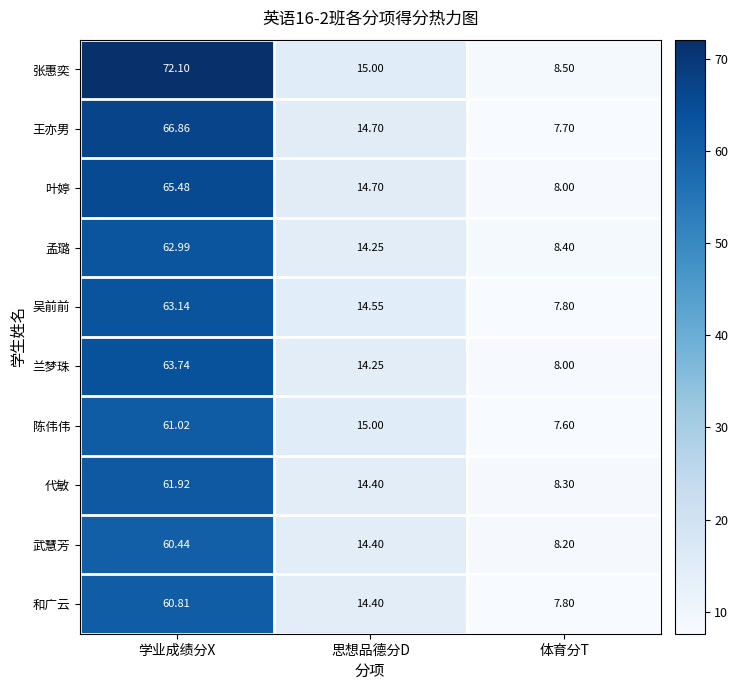

Which series has the largest total across all categories?

张惠奕